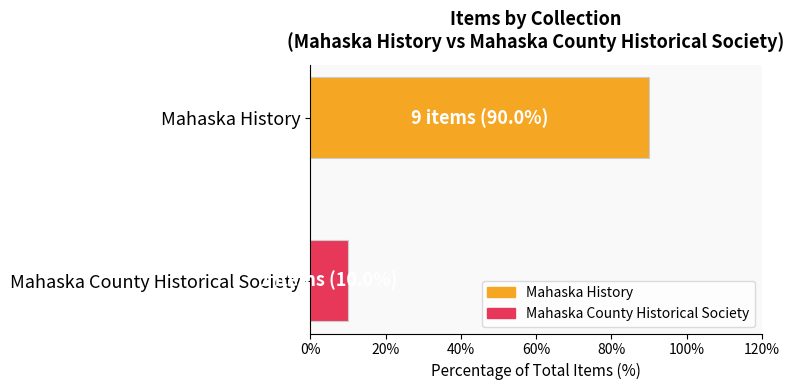

Which series has the largest range (max minus min)?

Mahaska History